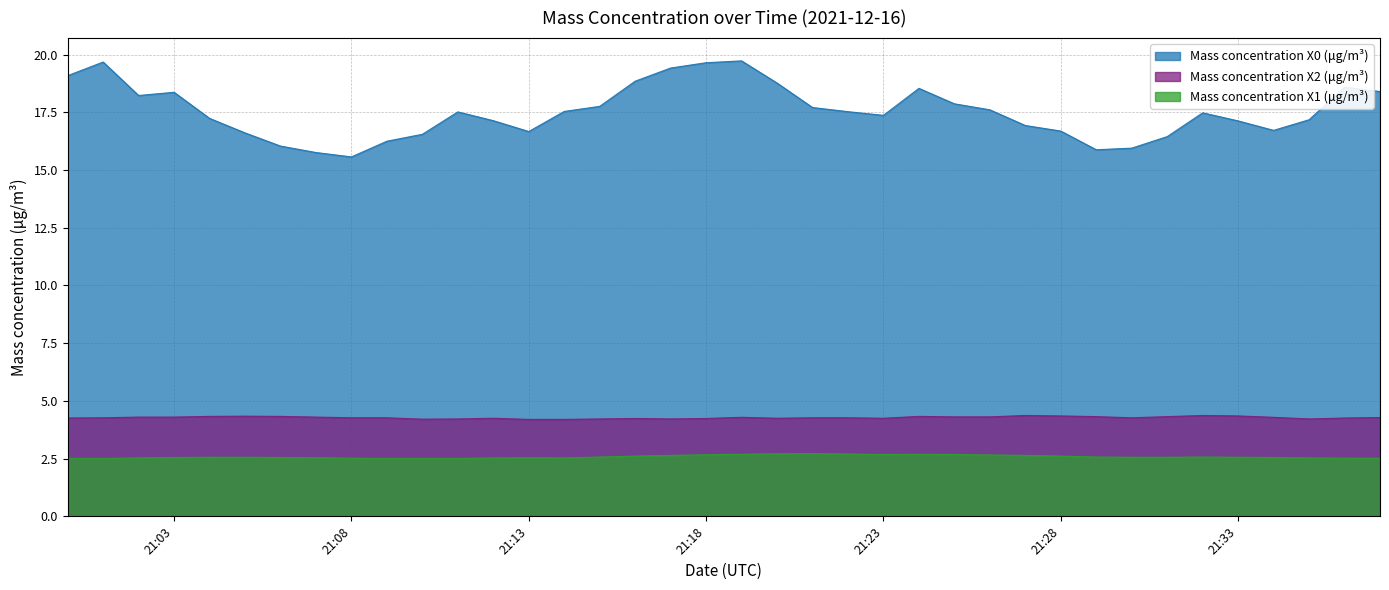

Reading right to left, transcribe all the data shown in this chart.

Mass concentration X0 (μg/m³): 18.4	18.6	17.2	16.7	17.1	17.5	16.4	15.9	15.9	16.7	16.9	17.6	17.9	18.5	17.4	17.5	17.7	18.8	19.7	19.6	19.4	18.9	17.8	17.5	16.7	17.1	17.5	16.6	16.2	15.6	15.8	16.0	16.6	17.2	18.4	18.2	19.7	19.1
Mass concentration X2 (μg/m³): 4.3	4.3	4.2	4.3	4.3	4.4	4.3	4.3	4.3	4.3	4.4	4.3	4.3	4.3	4.2	4.3	4.3	4.2	4.3	4.2	4.2	4.2	4.2	4.2	4.2	4.2	4.2	4.2	4.3	4.3	4.3	4.3	4.3	4.3	4.3	4.3	4.3	4.3
Mass concentration X1 (μg/m³): 2.5	2.5	2.5	2.5	2.6	2.6	2.6	2.6	2.6	2.6	2.6	2.7	2.7	2.7	2.7	2.7	2.7	2.7	2.7	2.7	2.6	2.6	2.6	2.5	2.5	2.5	2.5	2.5	2.5	2.5	2.5	2.5	2.6	2.6	2.5	2.5	2.5	2.5